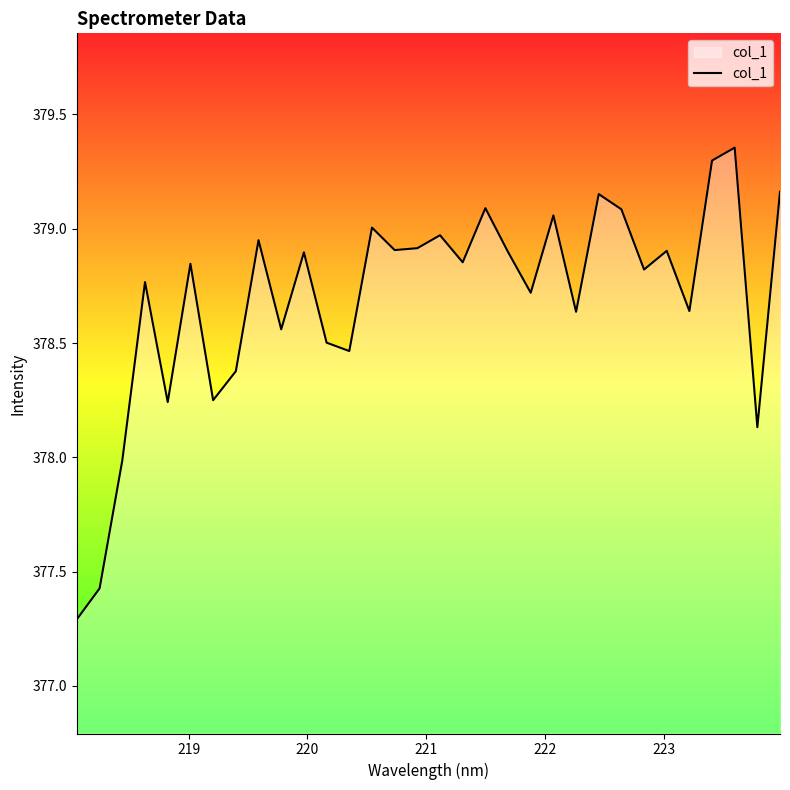

What is the difference between the maximum and minimum values?

2.1